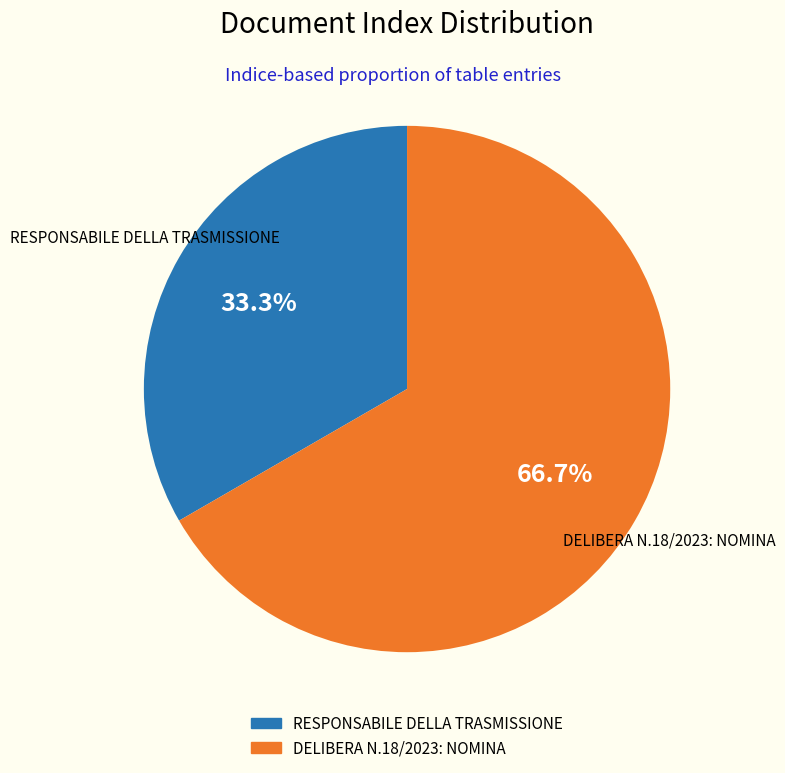

Count the number of slices in the pie.

2